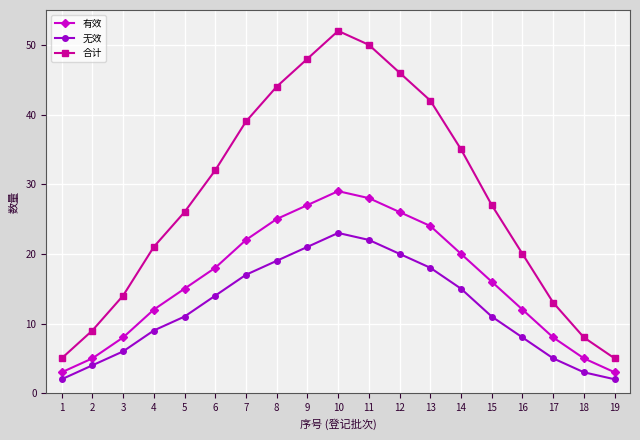

What is the difference between the 有效 values at 16 and 11?

16